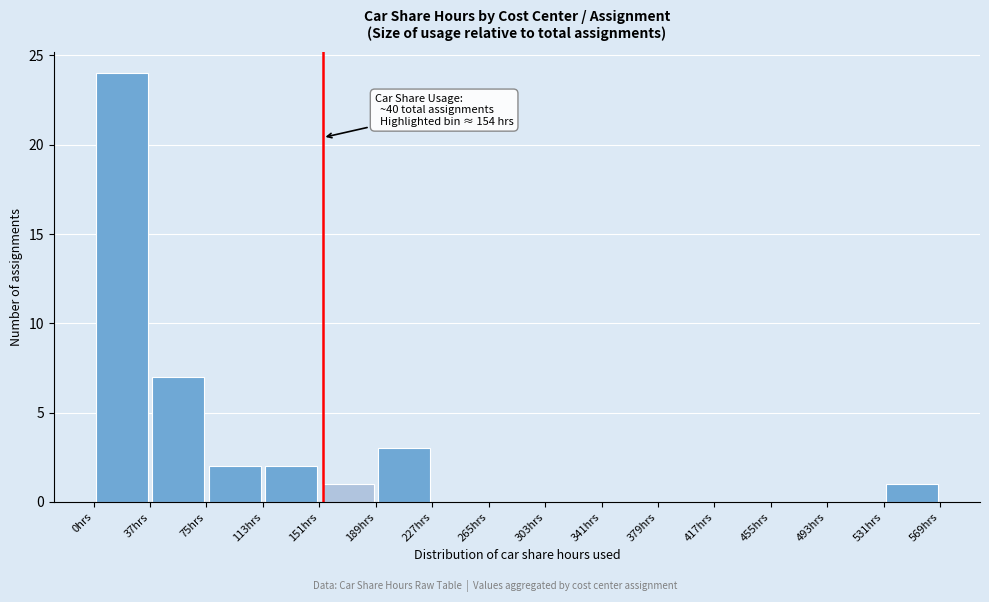

Which range on the x-axis has the tallest bar?

0 to 40